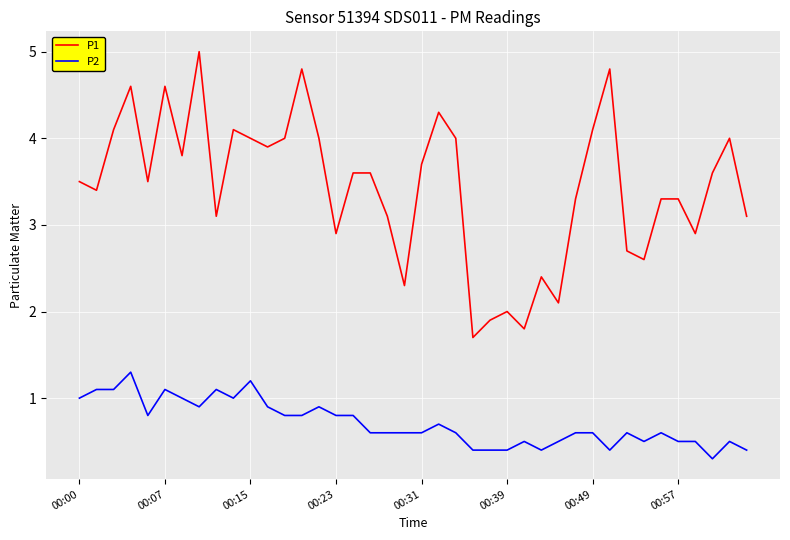

Rank the series by their maximum value, from highest to lowest.

P1, P2